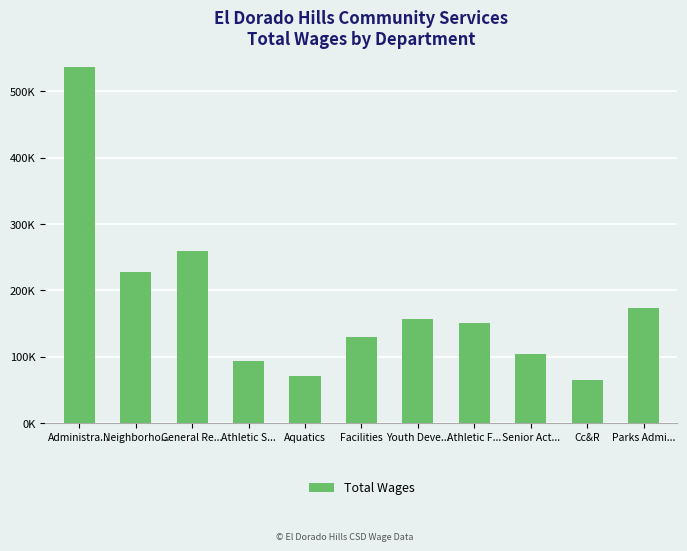

Are the bars grouped side by side (vs. stacked)?

No